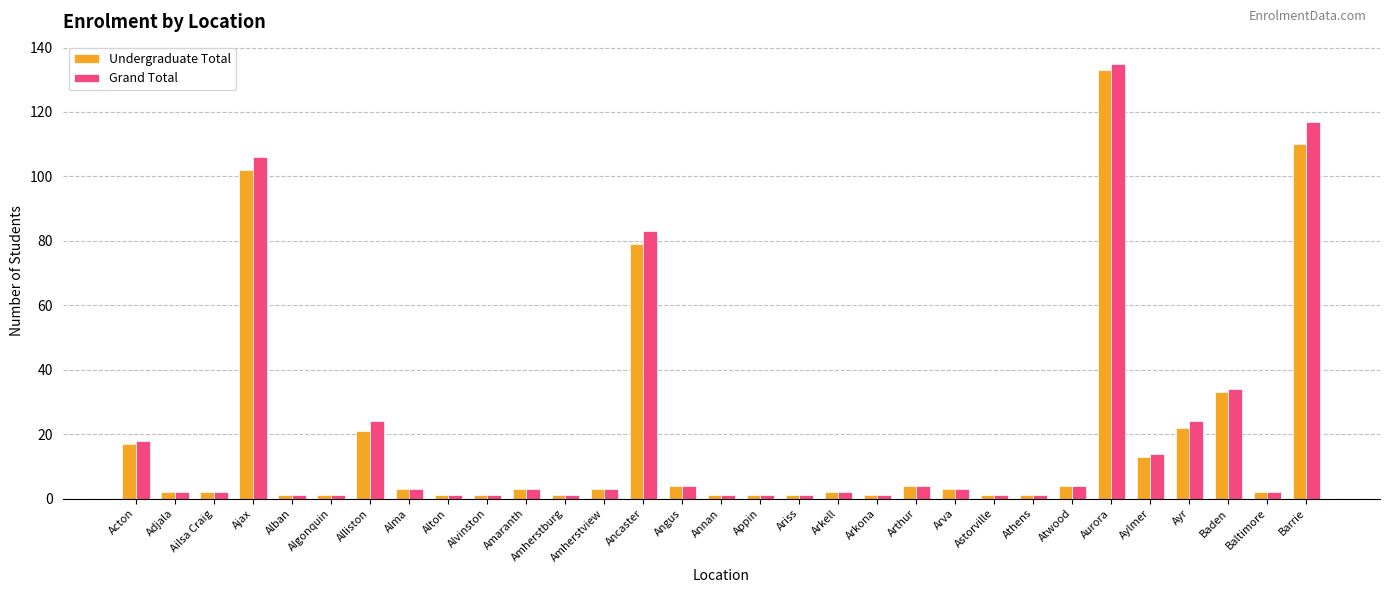

Where does the Undergraduate Total series first go above 3?

Acton